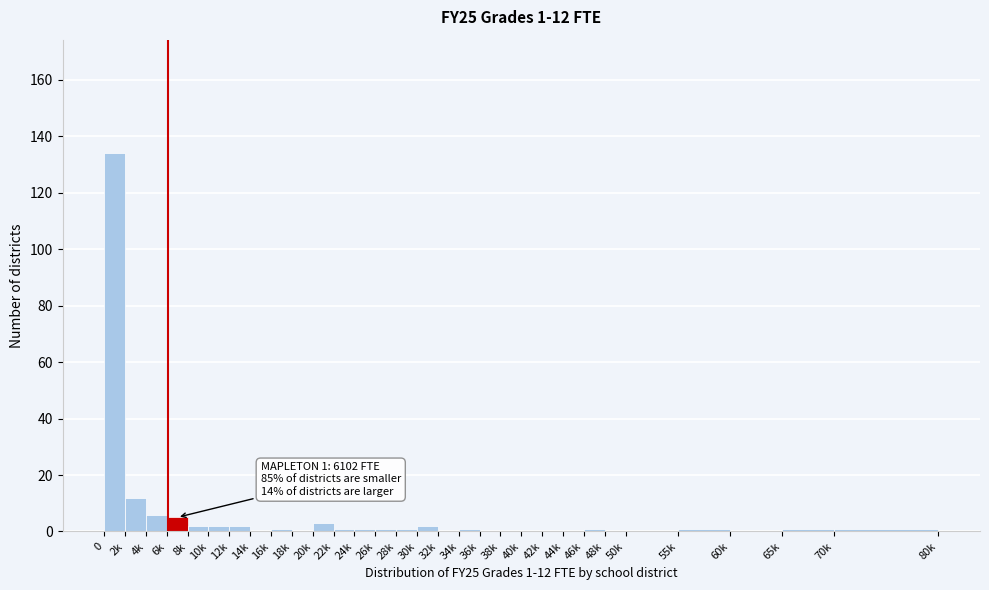

At which label is the value closest to 67?

2k